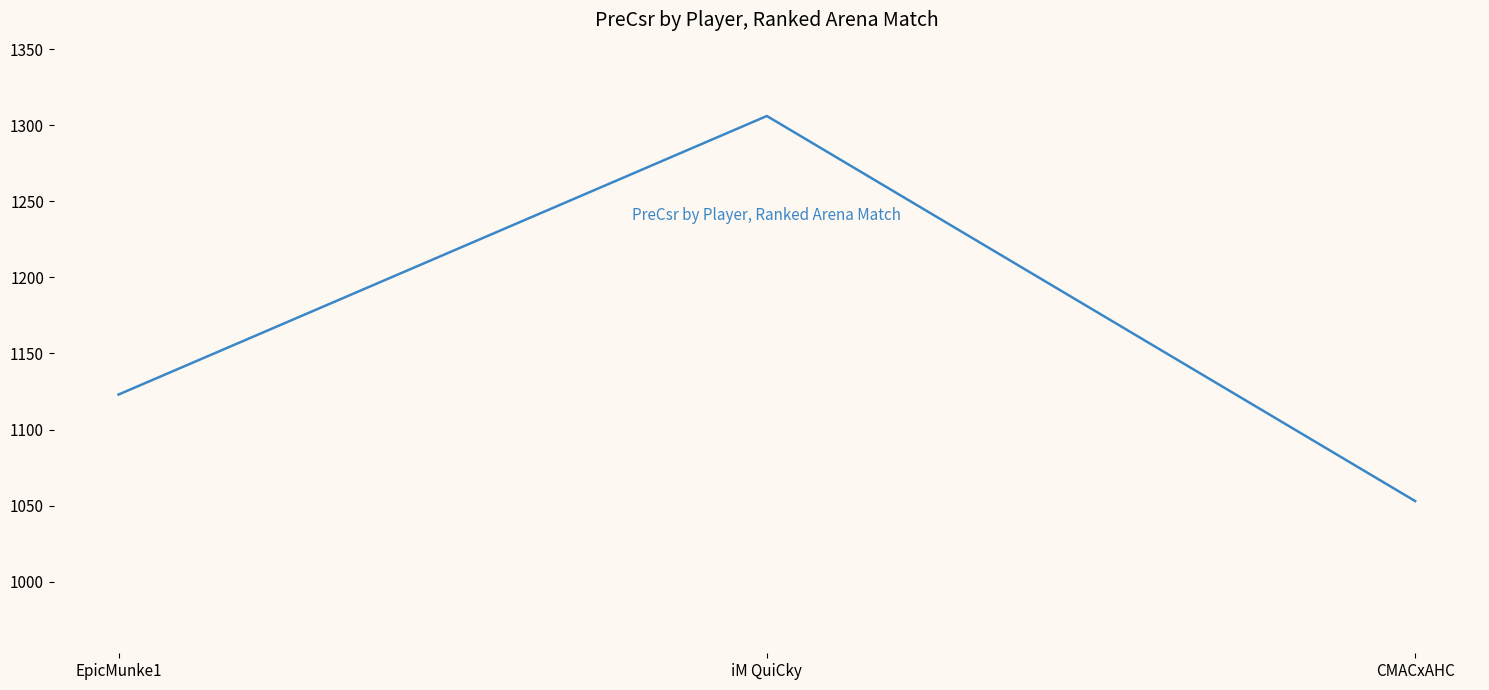

At which category does the chart reach its peak across all series?

iM QuiCky